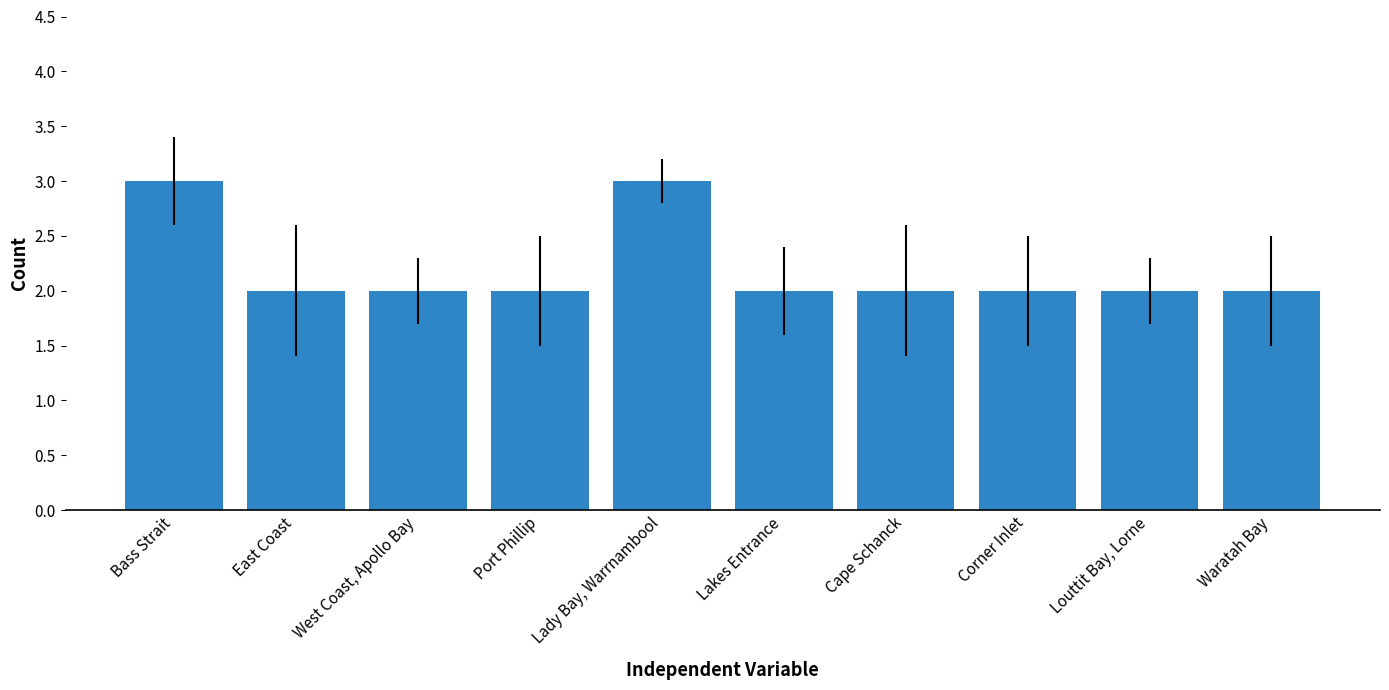

True or false: the data shows 2 at East Coast.

True